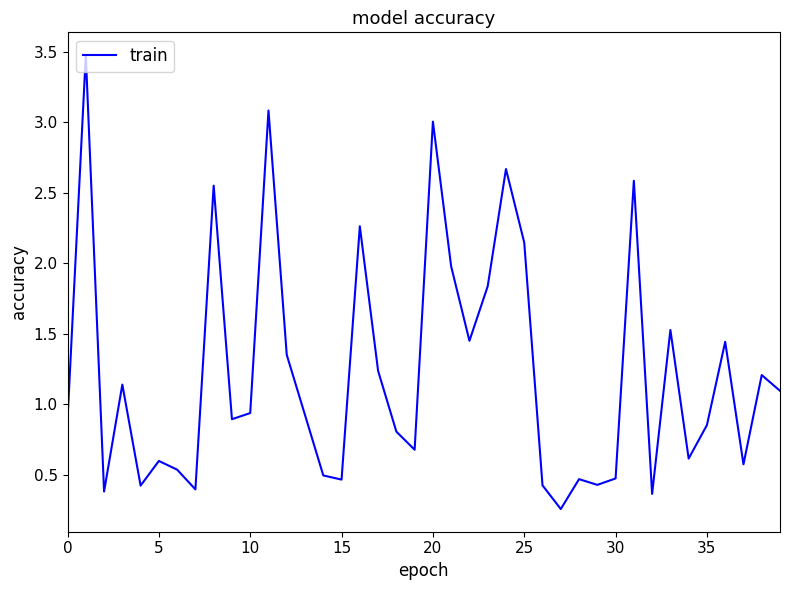

What is the difference between the maximum and minimum values?

3.2